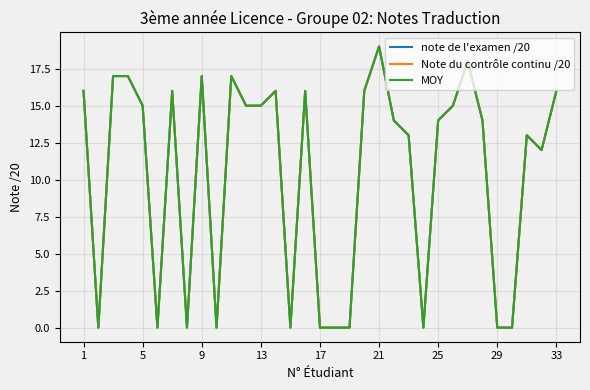

How many lines are shown in the chart?

3